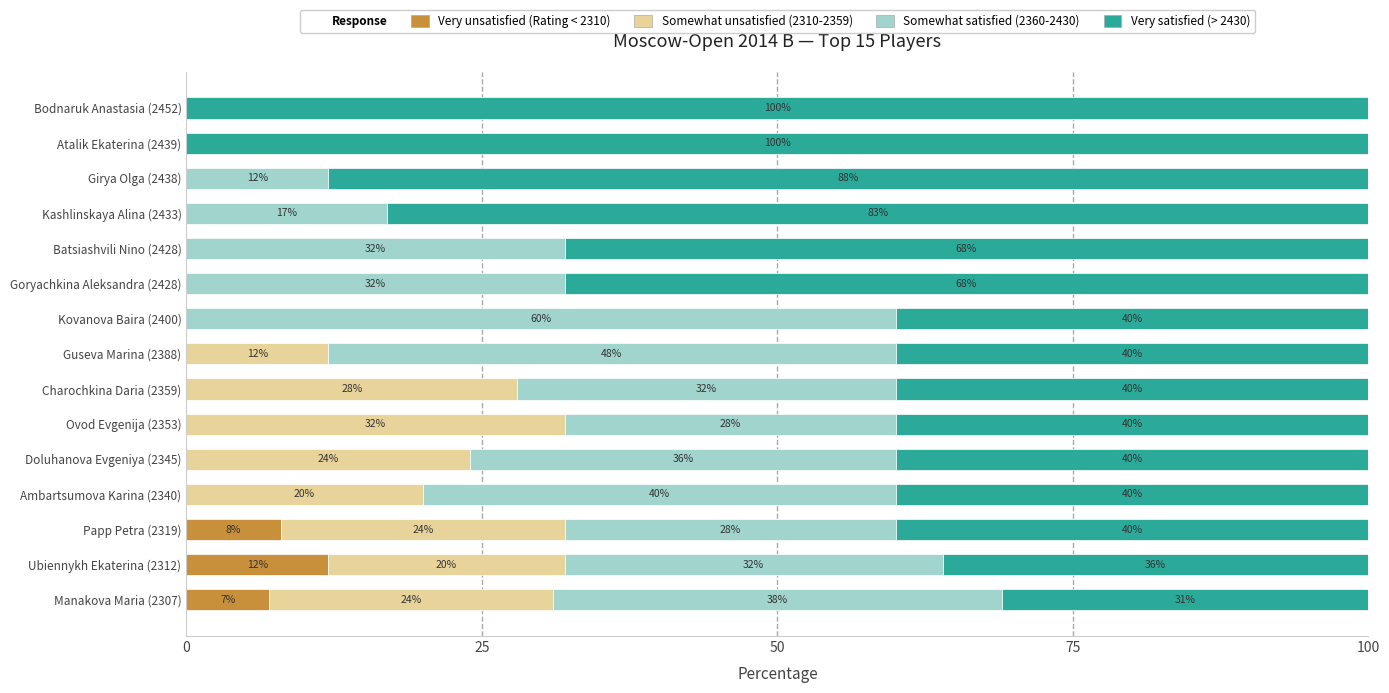

What is the sum of all Very unsatisfied (Rating < 2310) values?

27